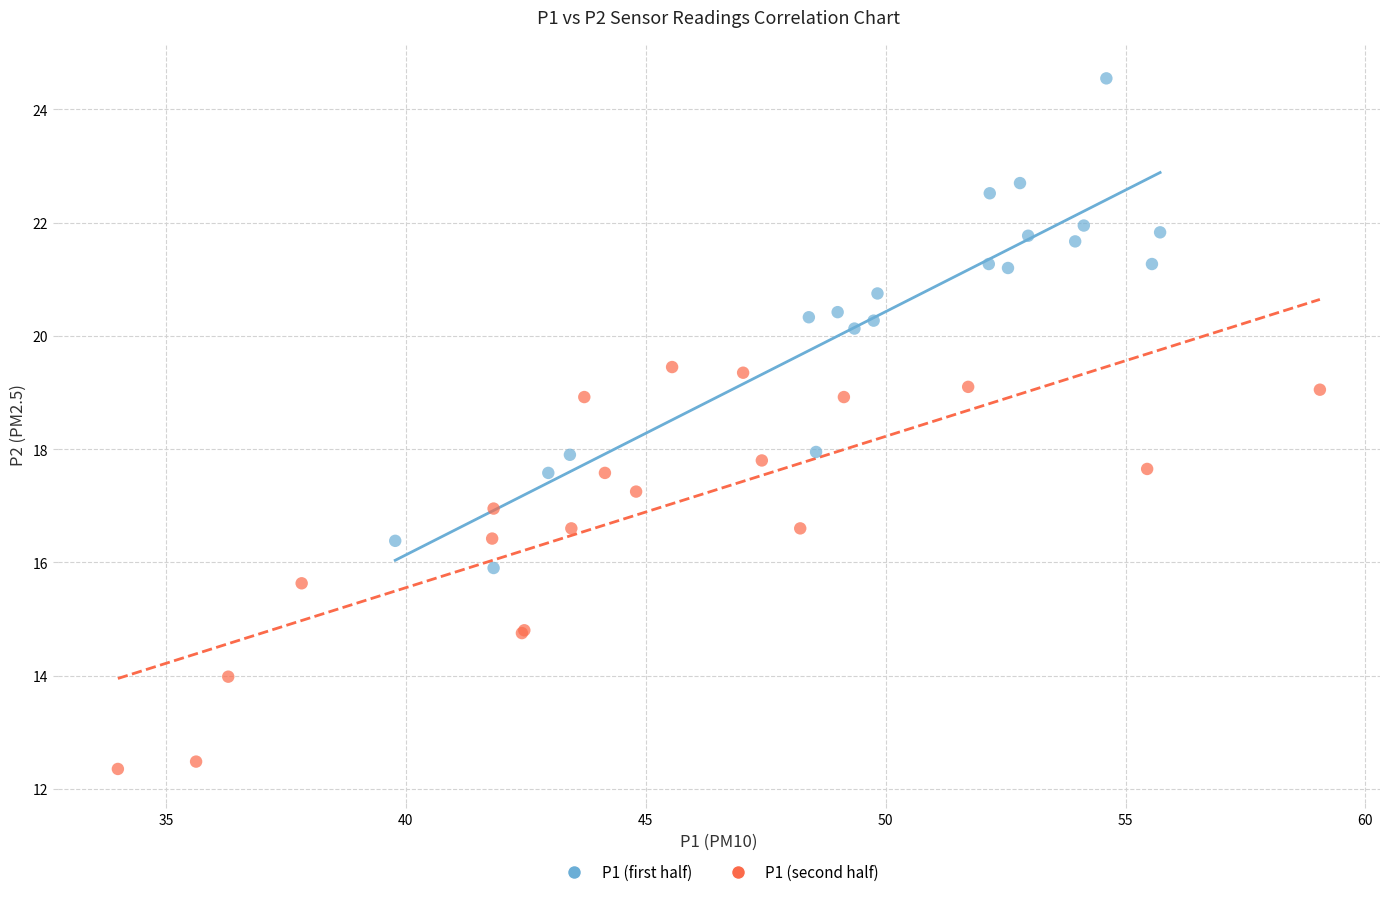

Which series reaches the minimum Y coordinate?

P1 (second half)